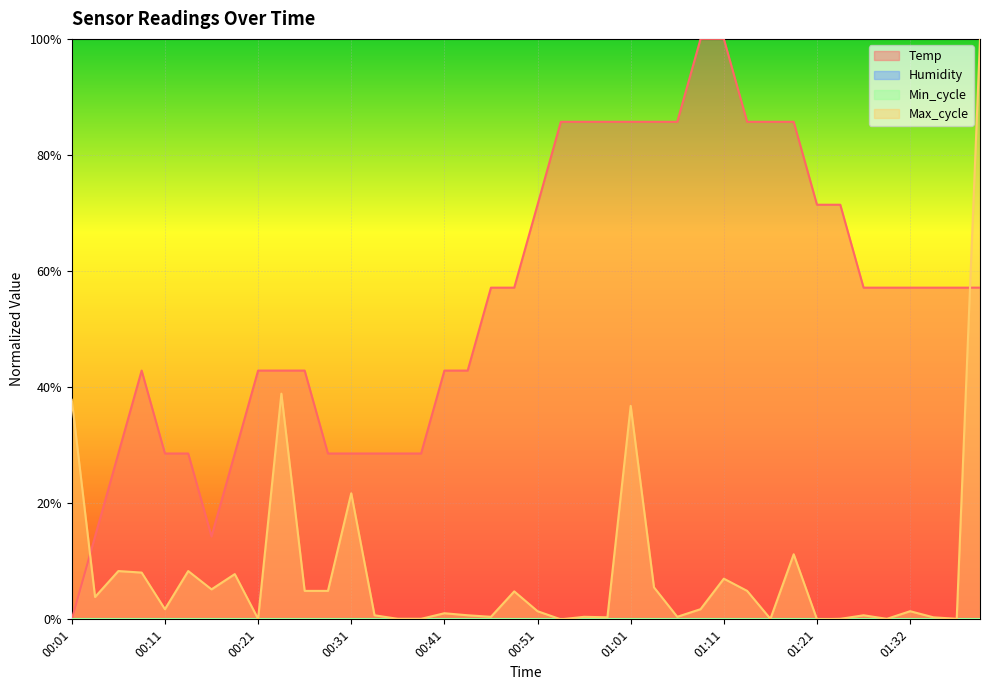

What is the label of the 2nd point from the right?

01:37